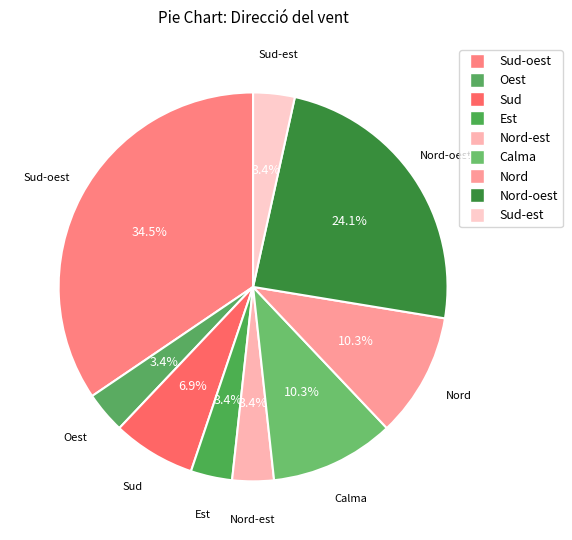

Is there any slice that represents more than half of the pie?

No